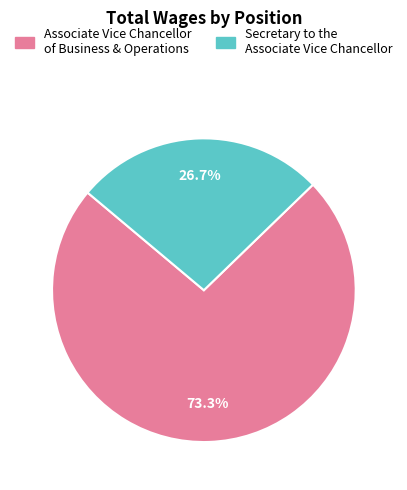

To the nearest percent, what portion does Associate Vice Chancellor of Business & Operations represent?

73%